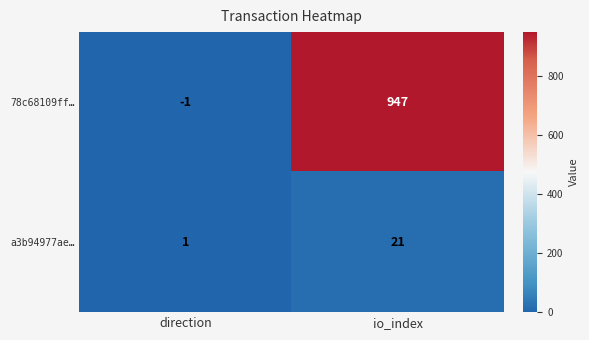

How many series are shown in this chart?

2